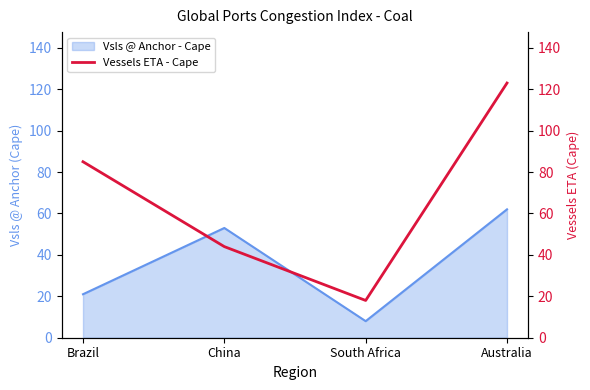

In Vsls @ Anchor - Cape, how many points are higher than both neighbors (excluding endpoints)?

1